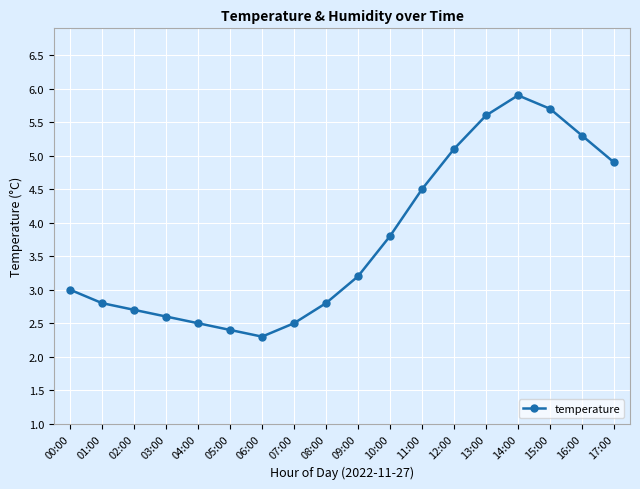

Reading left to right, list all the values displayed in this chart.

3.0	2.8	2.7	2.6	2.5	2.4	2.3	2.5	2.8	3.2	3.8	4.5	5.1	5.6	5.9	5.7	5.3	4.9